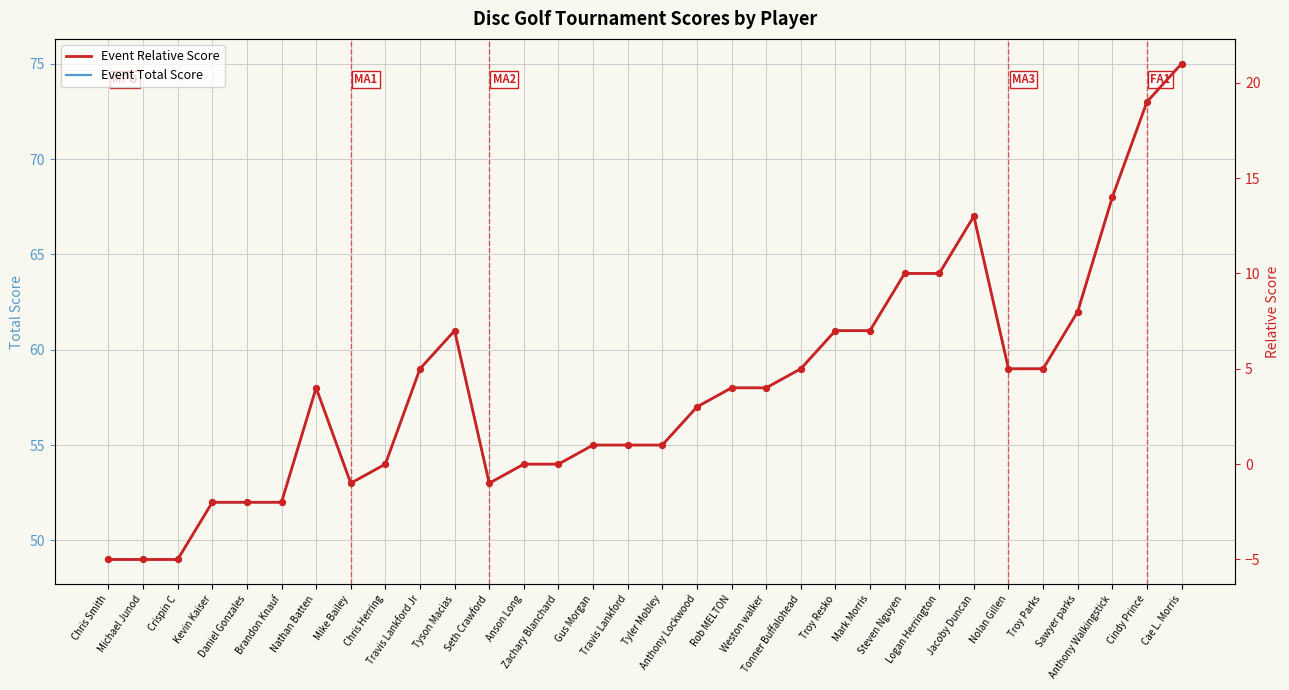

What is the total value across all series at Rob MELTON?

62